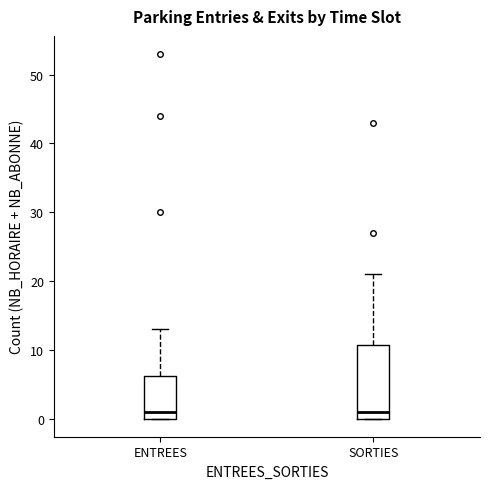

Where does the median line of the box for ENTREES sit on the y-axis? The values are not printed on the chart, so give them approximately, as read against the axis.

1